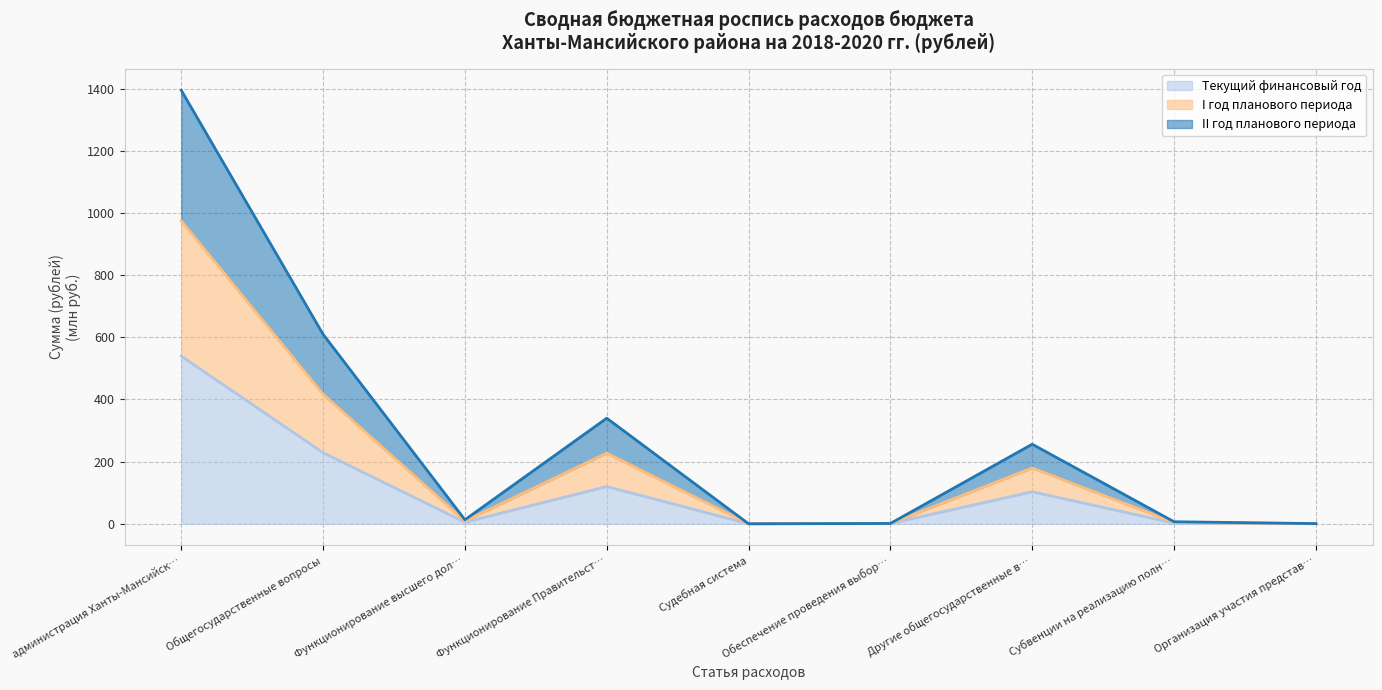

What is the label of the 4th point from the left?

Функционирование Правительст…